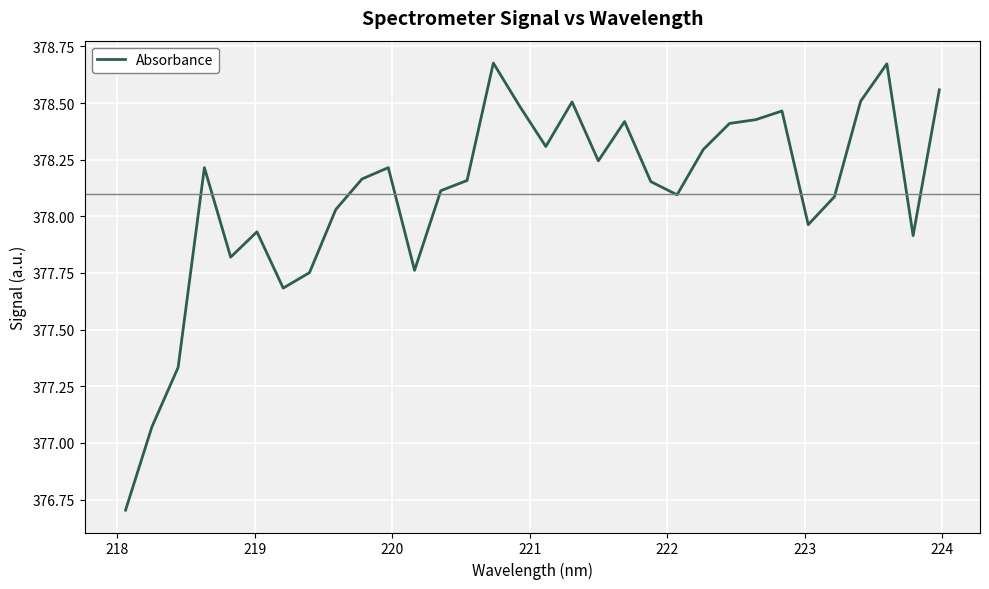

What is the difference between the maximum and minimum values?

2.0